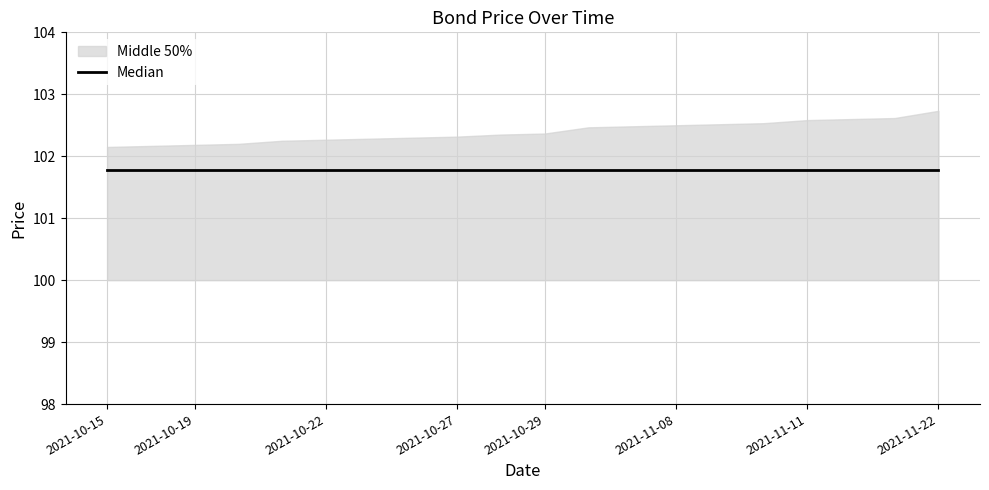

Rank the categories by Bid Clean value from highest to lowest.

2021-10-15, 2021-10-18, 2021-10-19, 2021-10-20, 2021-10-21, 2021-10-22, 2021-10-25, 2021-10-26, 2021-10-27, 2021-10-28, 2021-10-29, 2021-11-04, 2021-11-05, 2021-11-08, 2021-11-09, 2021-11-10, 2021-11-11, 2021-11-12, 2021-11-15, 2021-11-22